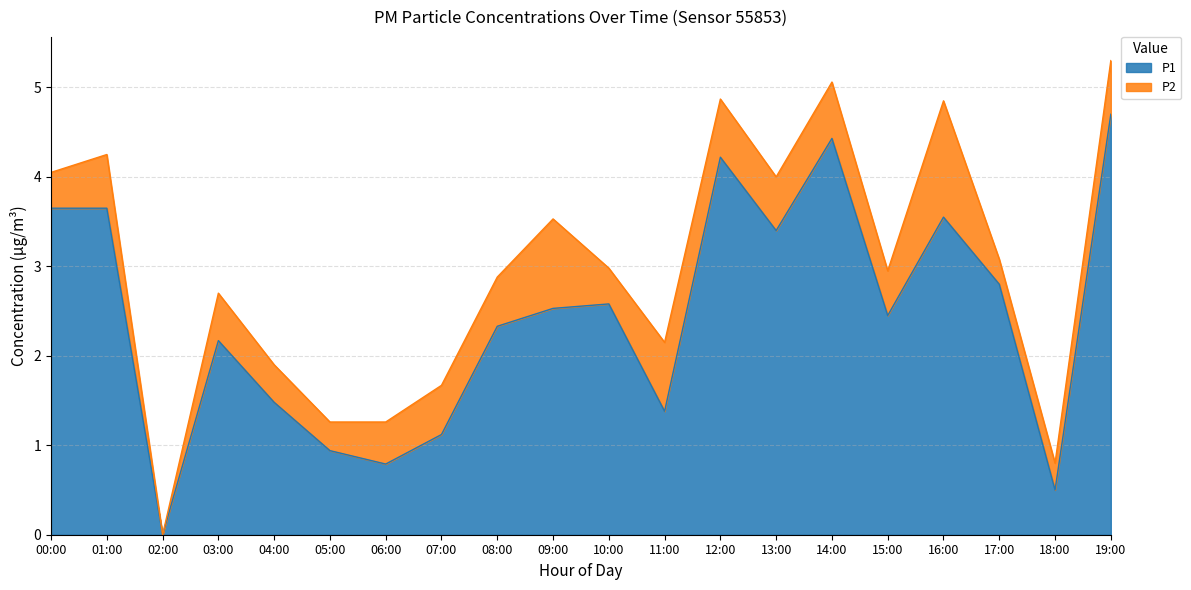

Which has a higher value, 02:00 or 14:00?

14:00